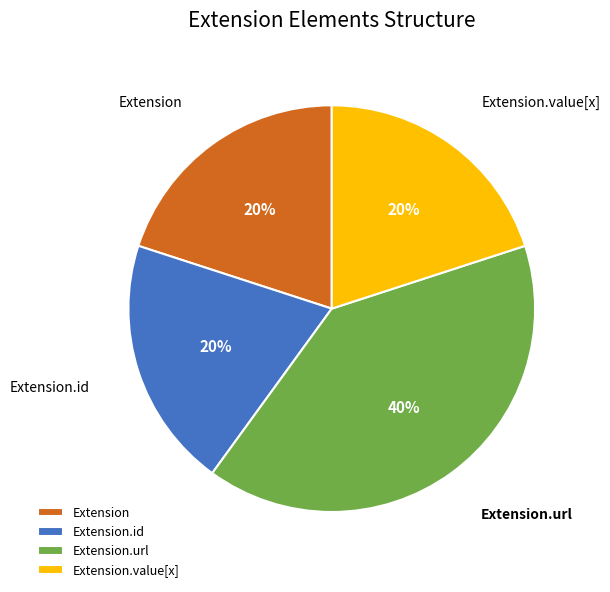

Is it true that Extension is 29% of the pie?

False